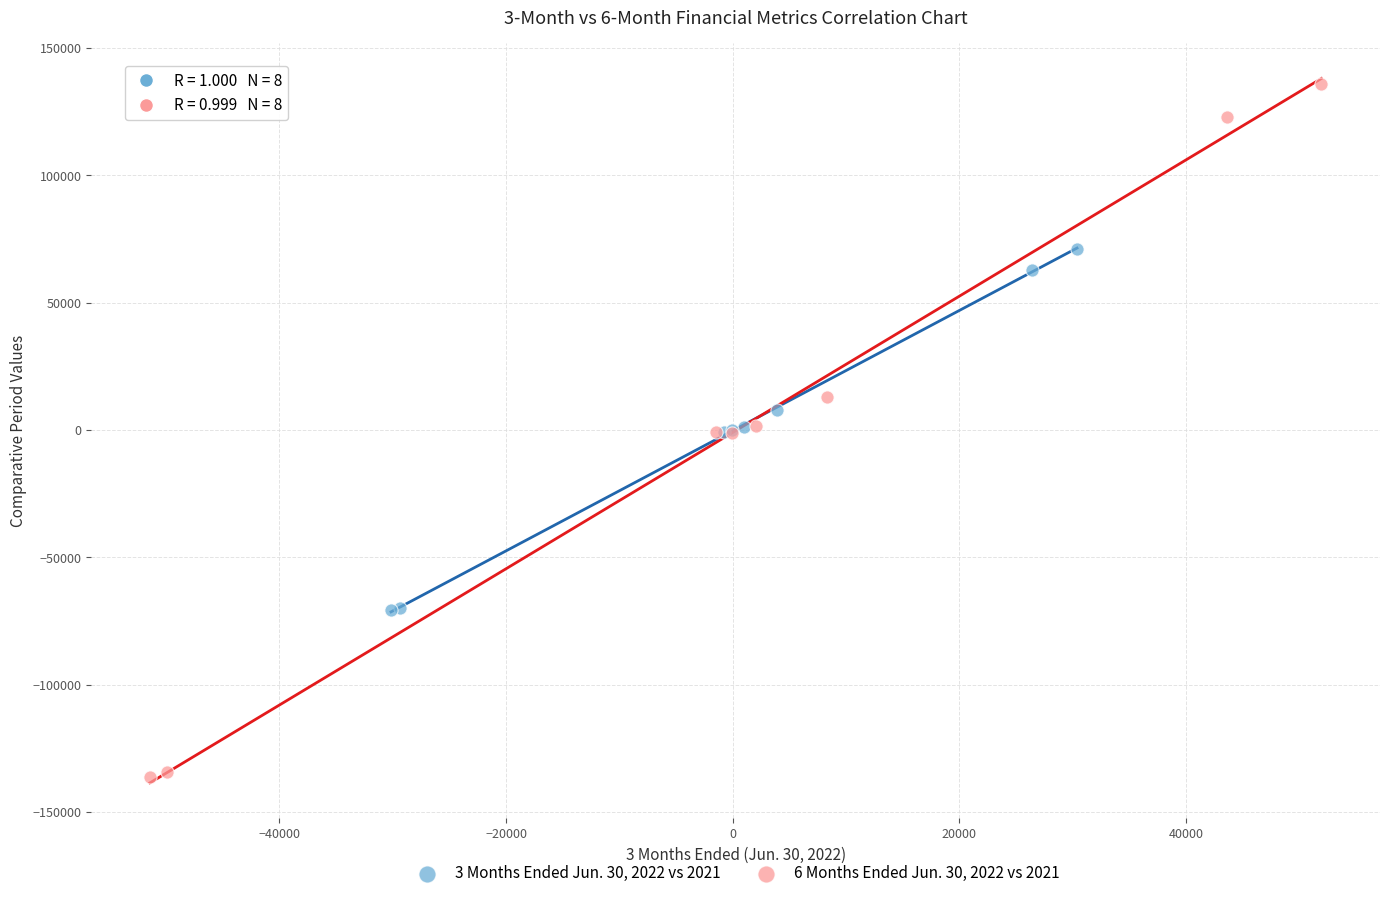

Which series has the largest Y range (max minus min)?

6 Months Ended Jun. 30, 2022 vs 2021